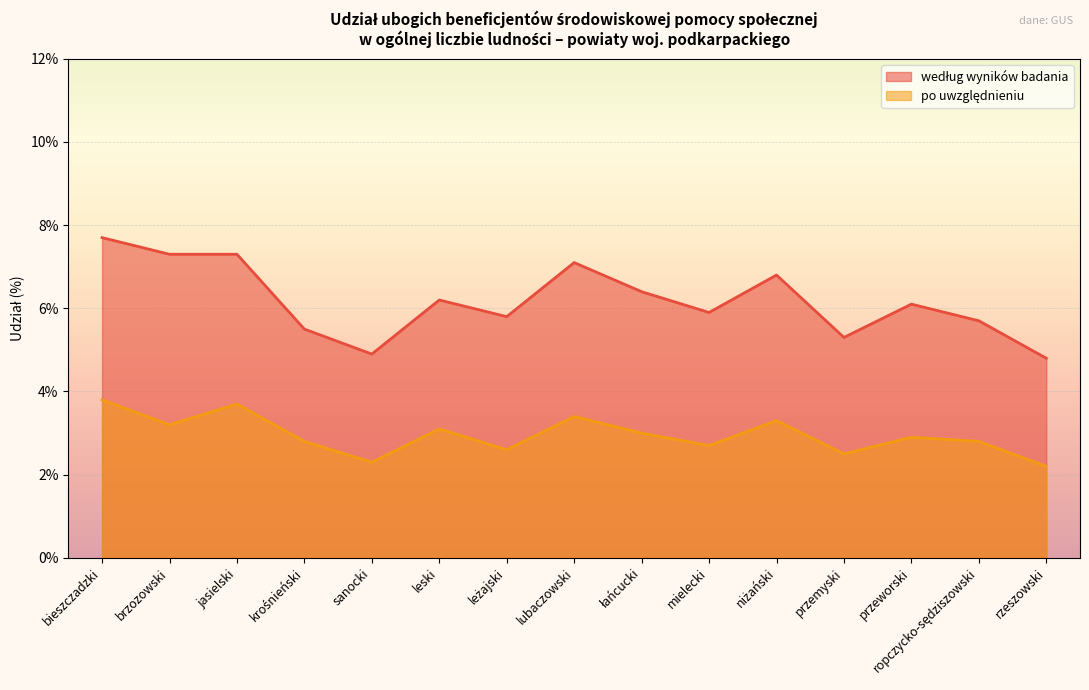

The value of według wyników badania at Powiat brzozowski is 7.3. True or false?

True